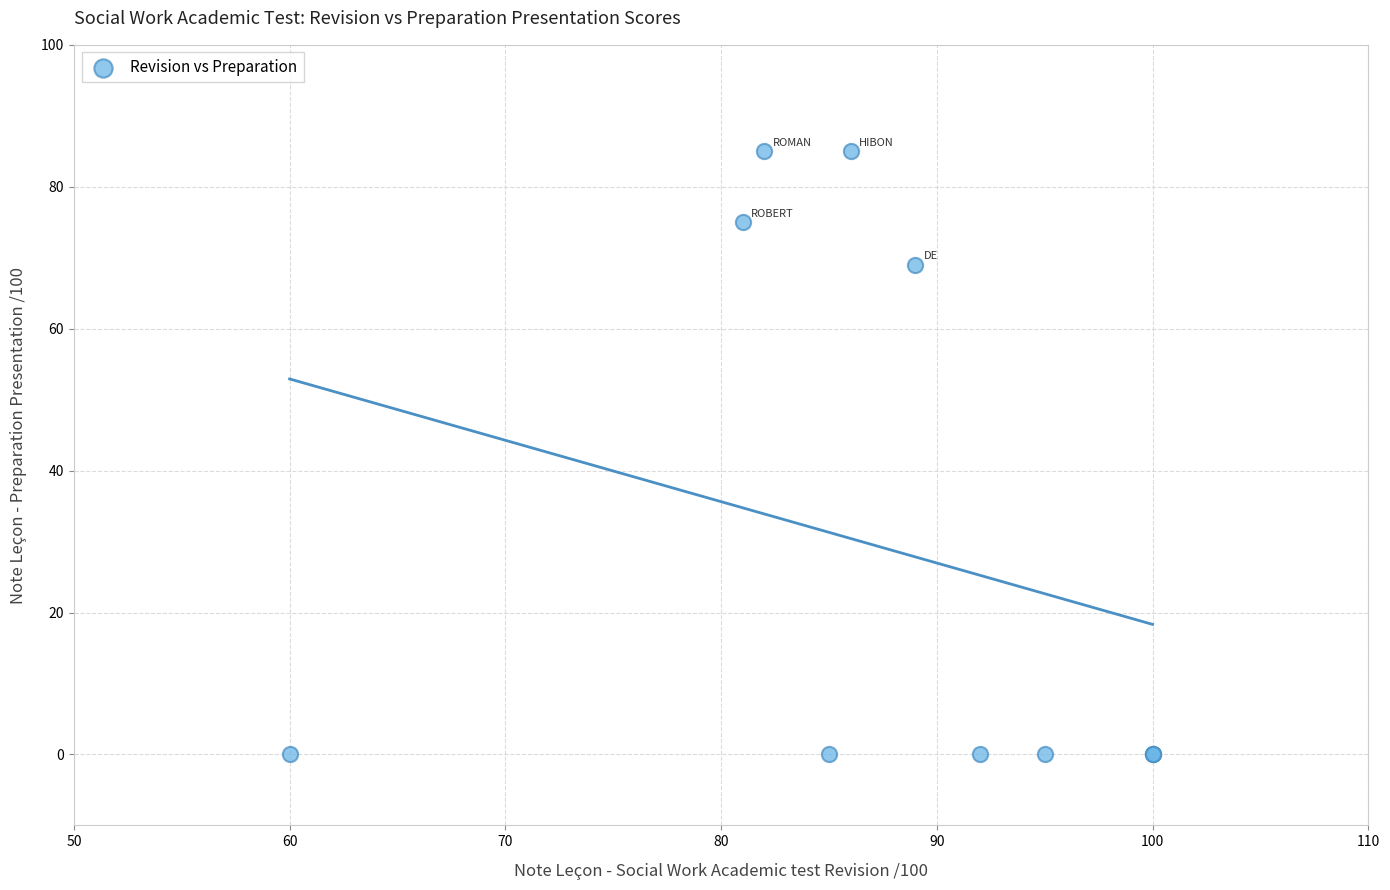

What Y value in the scatter plot is closest to 42?

69